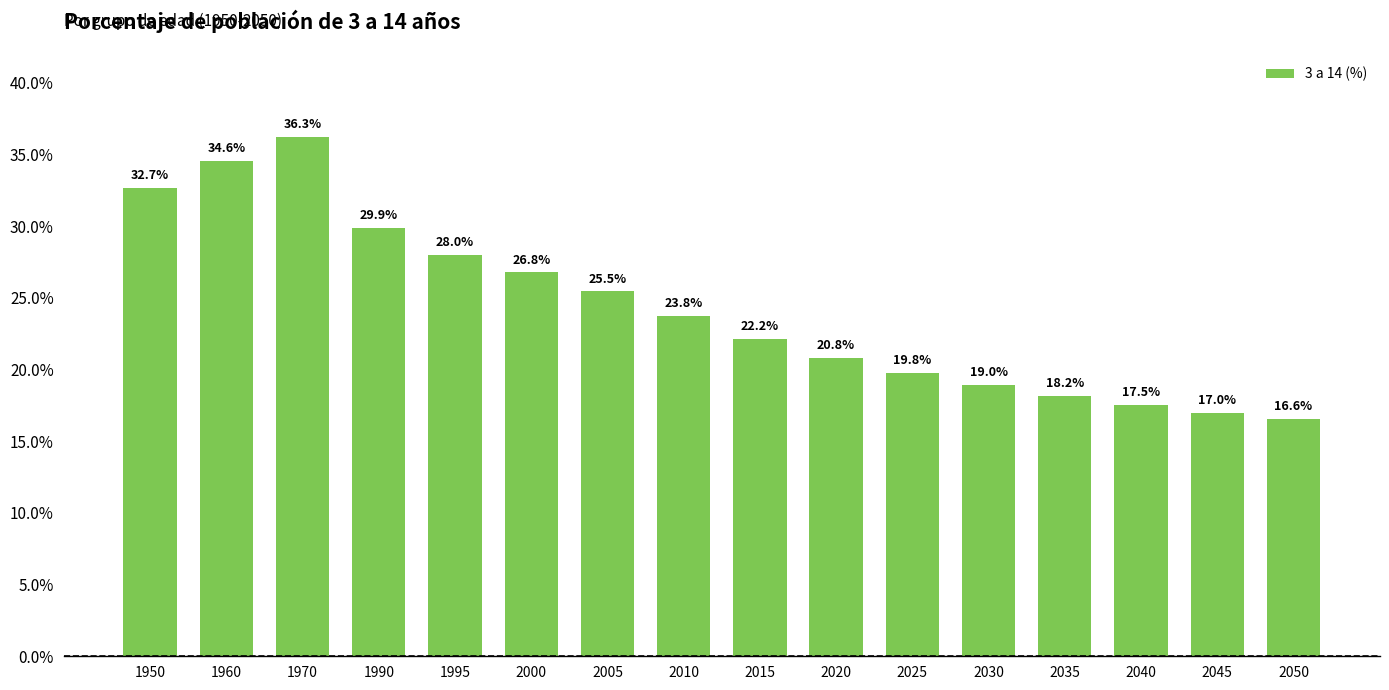

What is the maximum value shown in the chart?

36.3